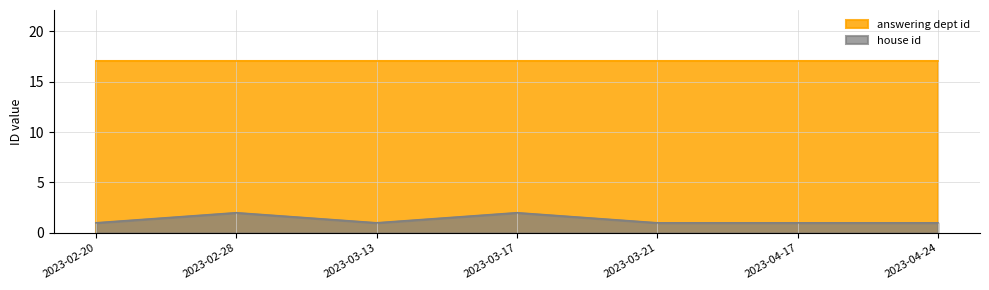

At which category does the data reach its first local peak?

2023-02-28